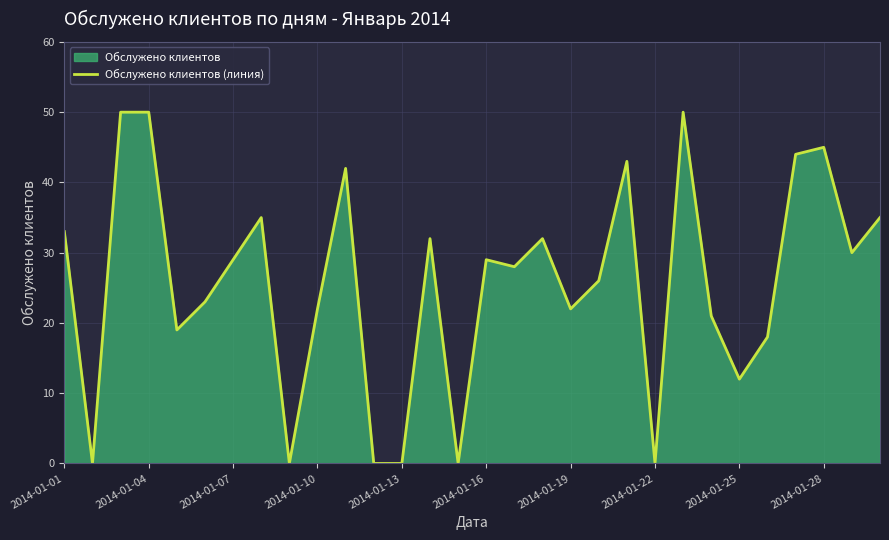

Reading left to right, what are all the values shown in this chart?

33	0	50	50	19	23	29	35	0	22	42	0	0	32	0	29	28	32	22	26	43	0	50	21	12	18	44	45	30	35